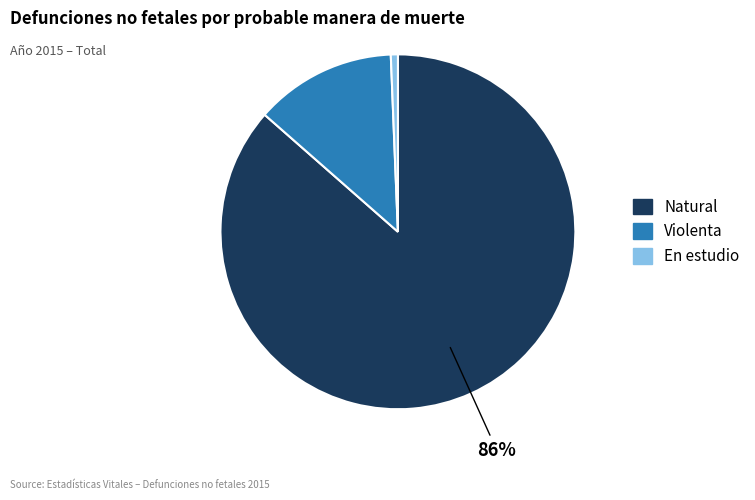

What is the largest slice in the pie chart?

Natural